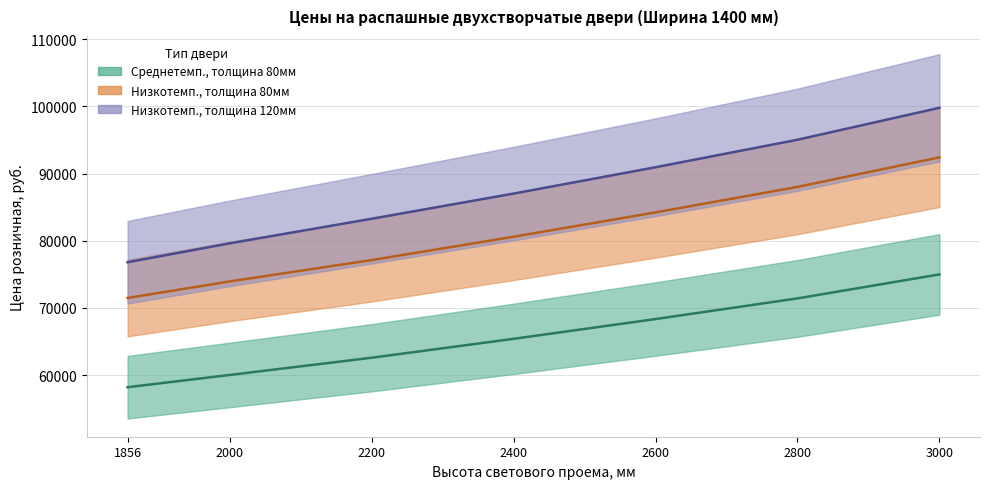

What is the maximum value shown in the chart?

99781.0